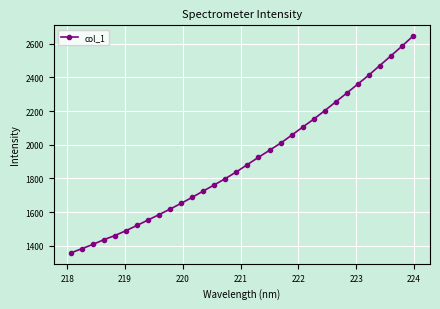

What is the value of the 3rd point from the left?

1408.5